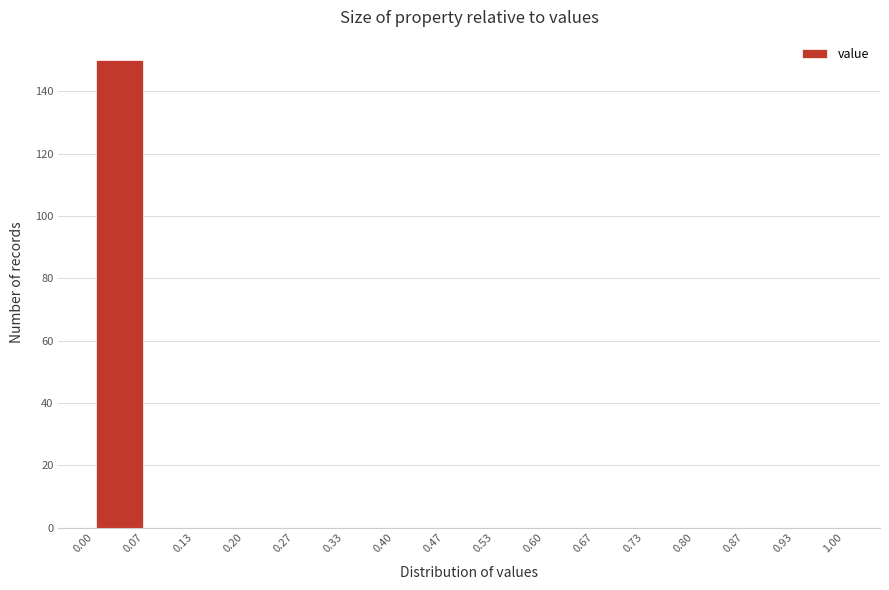

How tall is the bar that spans 0.00 to 0.07 on the x-axis? The values are not printed on the chart, so give them approximately, as read against the axis.

150